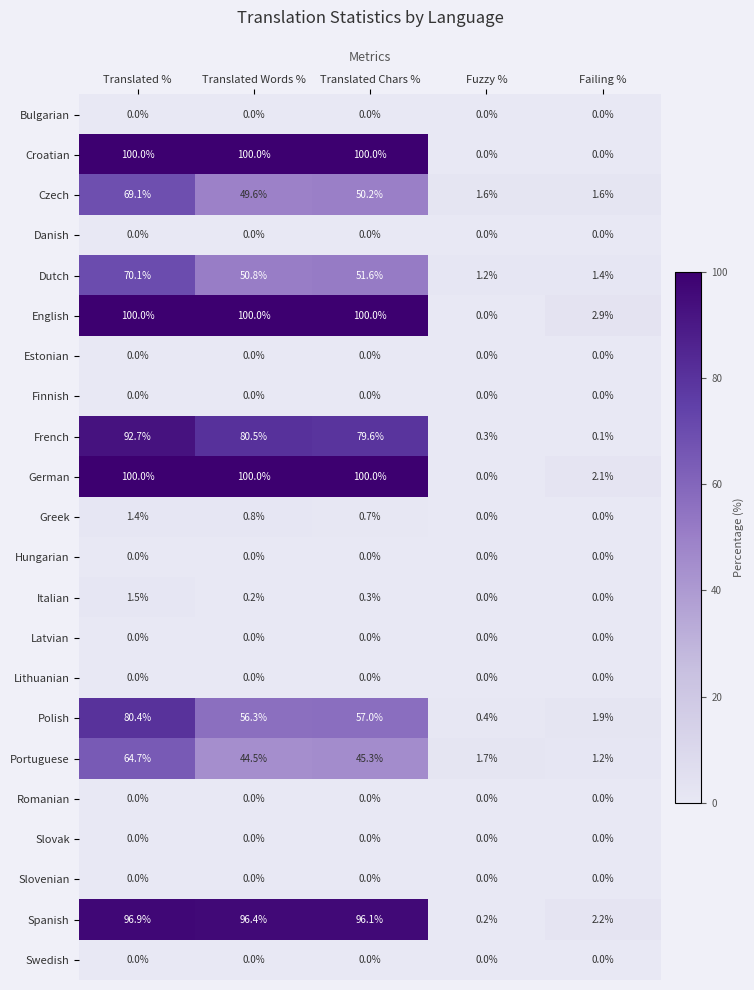

What is the difference between the maximum and second lowest values in the Portuguese series?

63.0